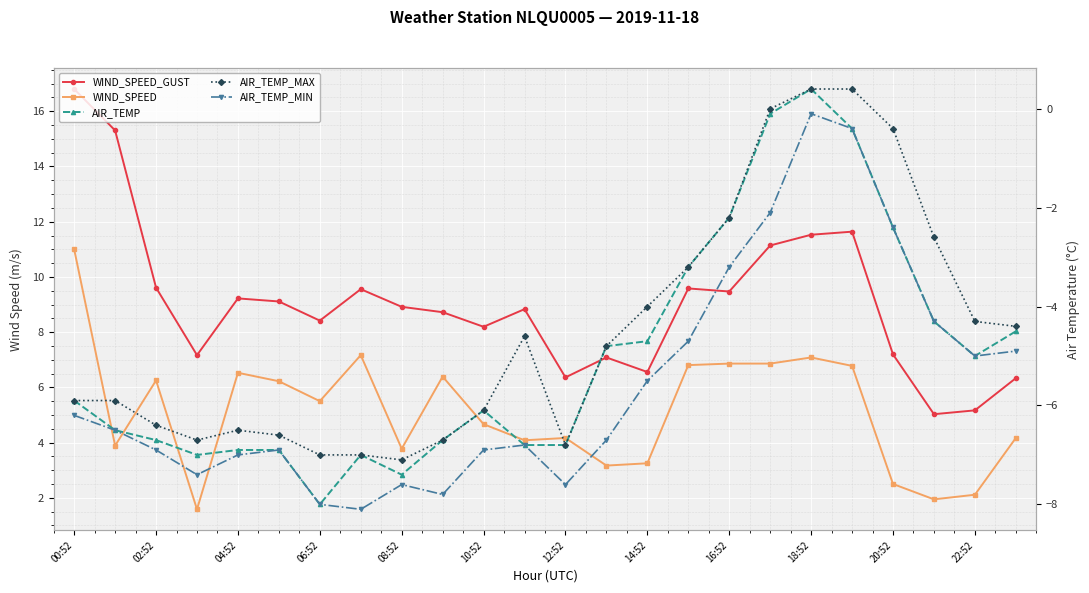

What is the difference between the maximum and minimum values in the AIR_TEMP series?

8.4